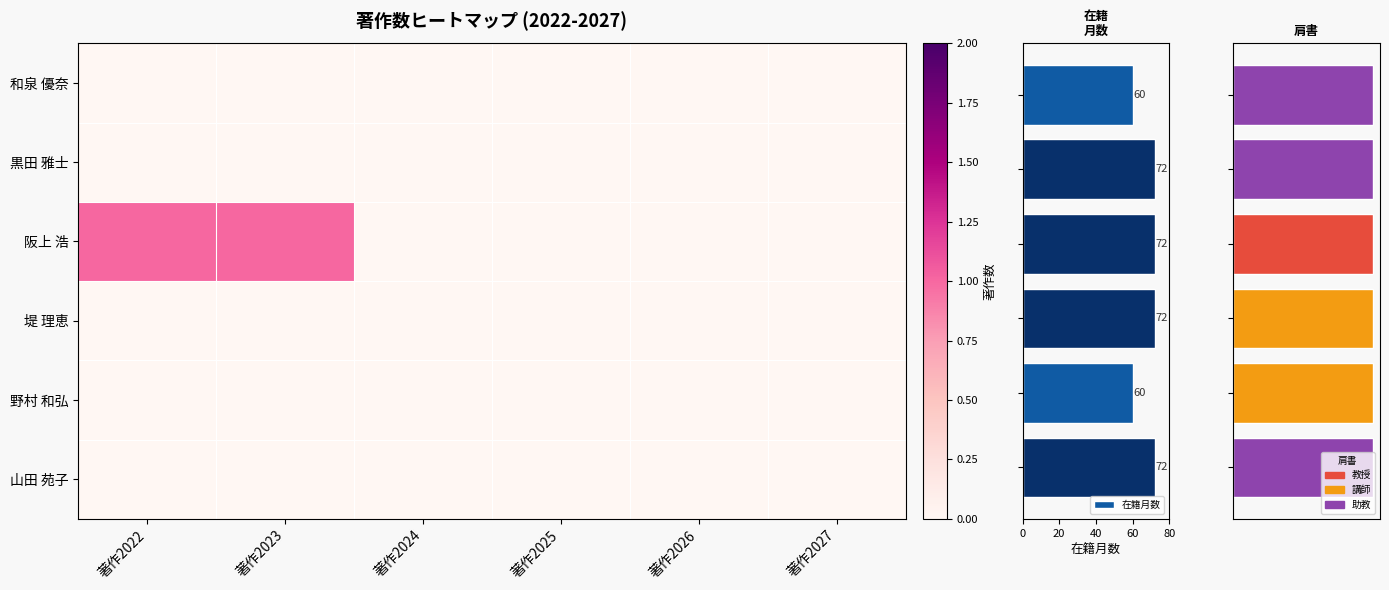

At which category is the sum across all series the highest?

著作2023